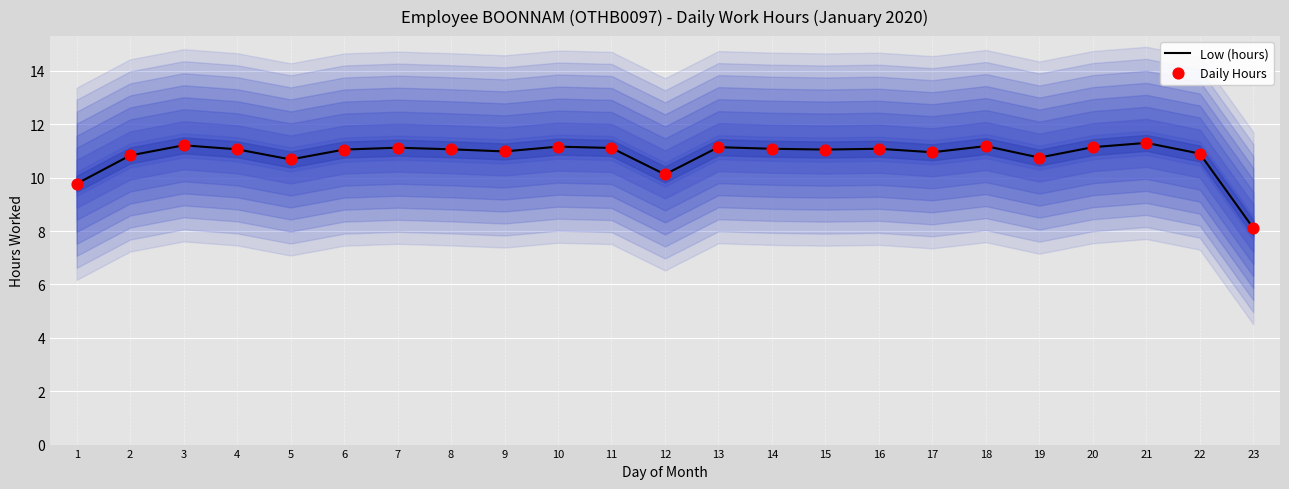

Which series has the largest total across all categories?

Low (hours)